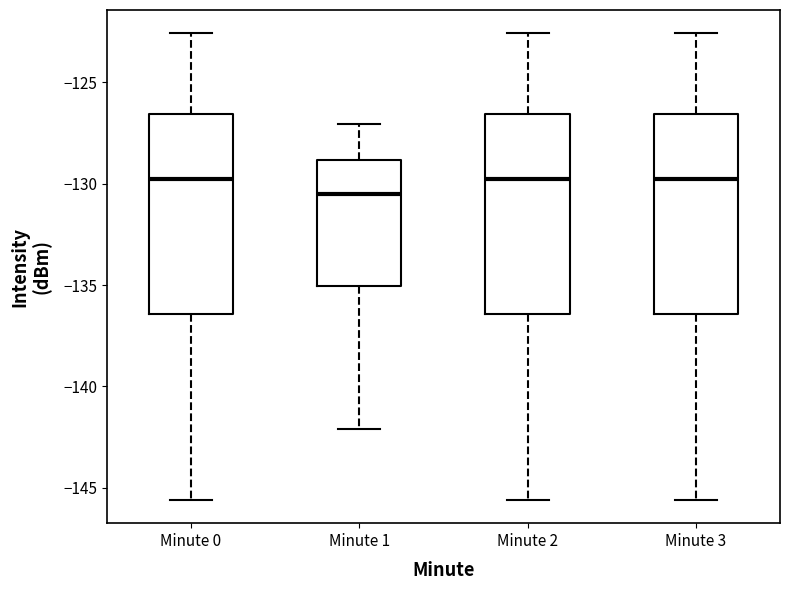

Where does the lower whisker of the box for Minute 0 end on the y-axis? The values are not printed on the chart, so give them approximately, as read against the axis.

-145.5